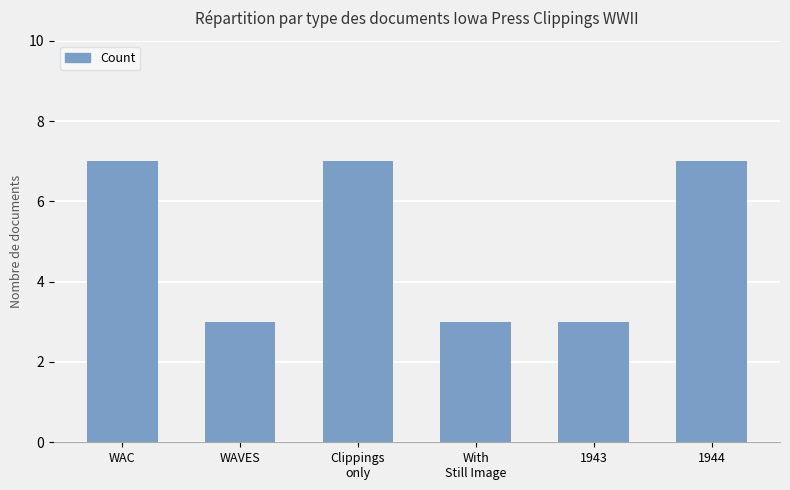

What is the change in value from WAVES to Clippings
only?

+4